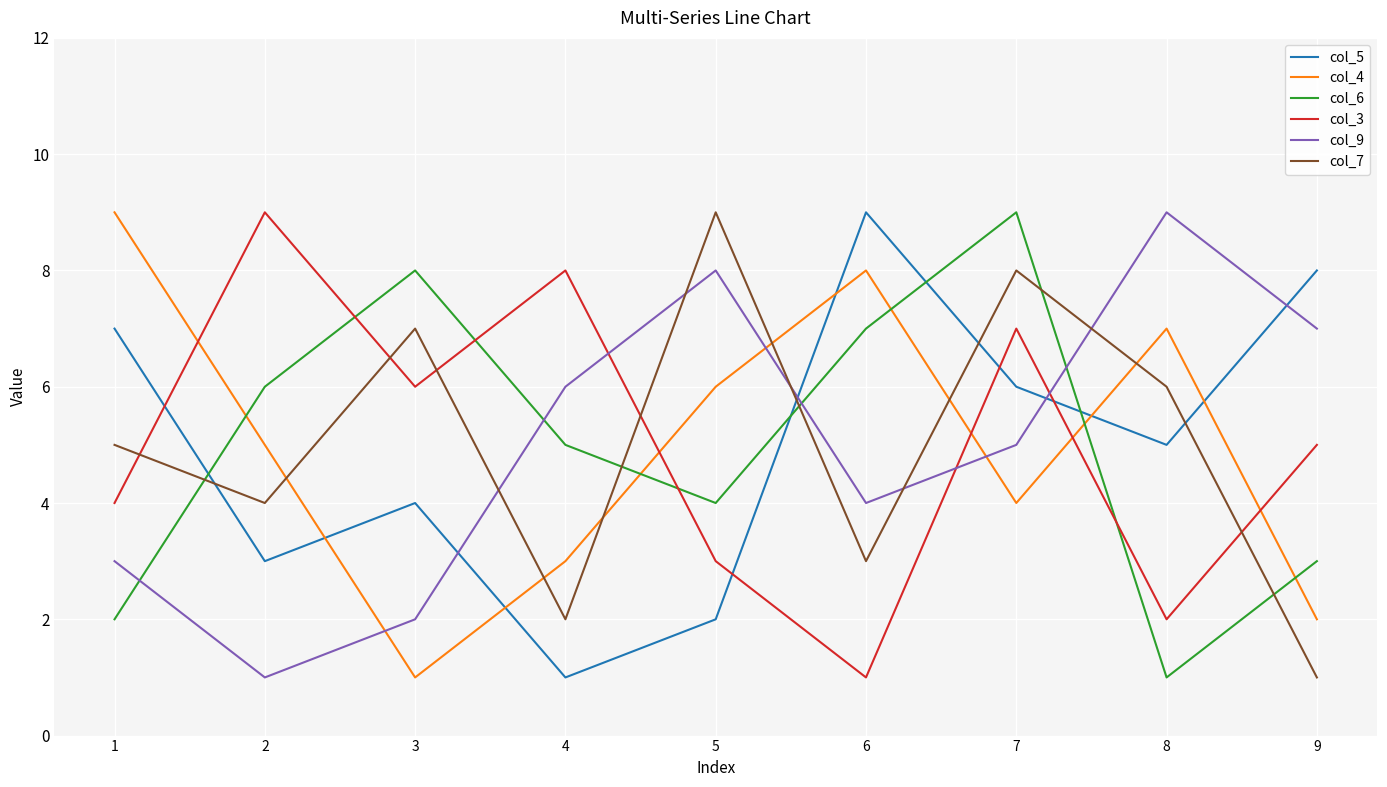

What is the highest value of the col_4 series?

9